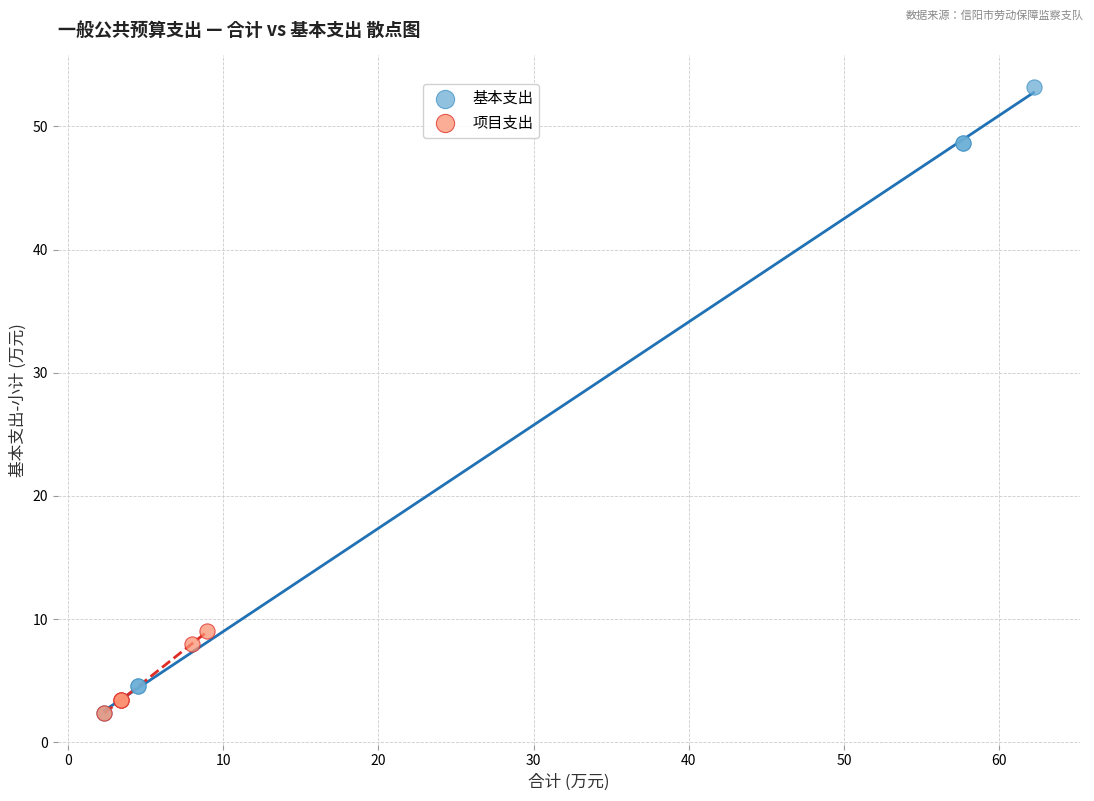

Which series reaches the maximum Y coordinate?

基本支出